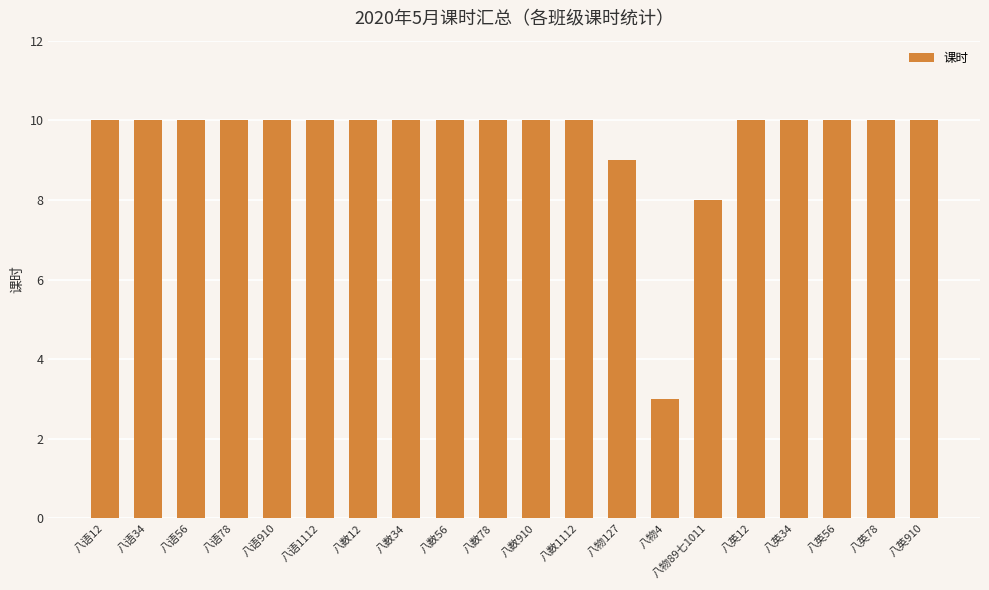

At which category does the chart reach its minimum across all series?

八物4